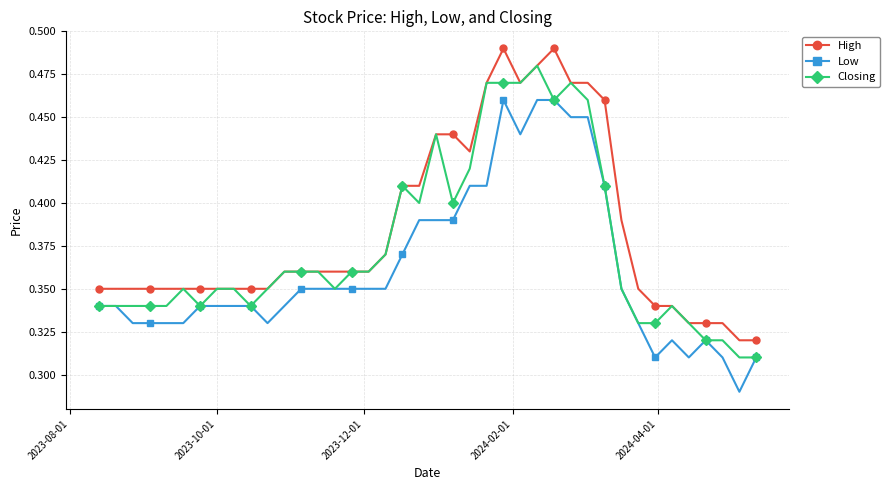

How many categories are shown in the chart?

40